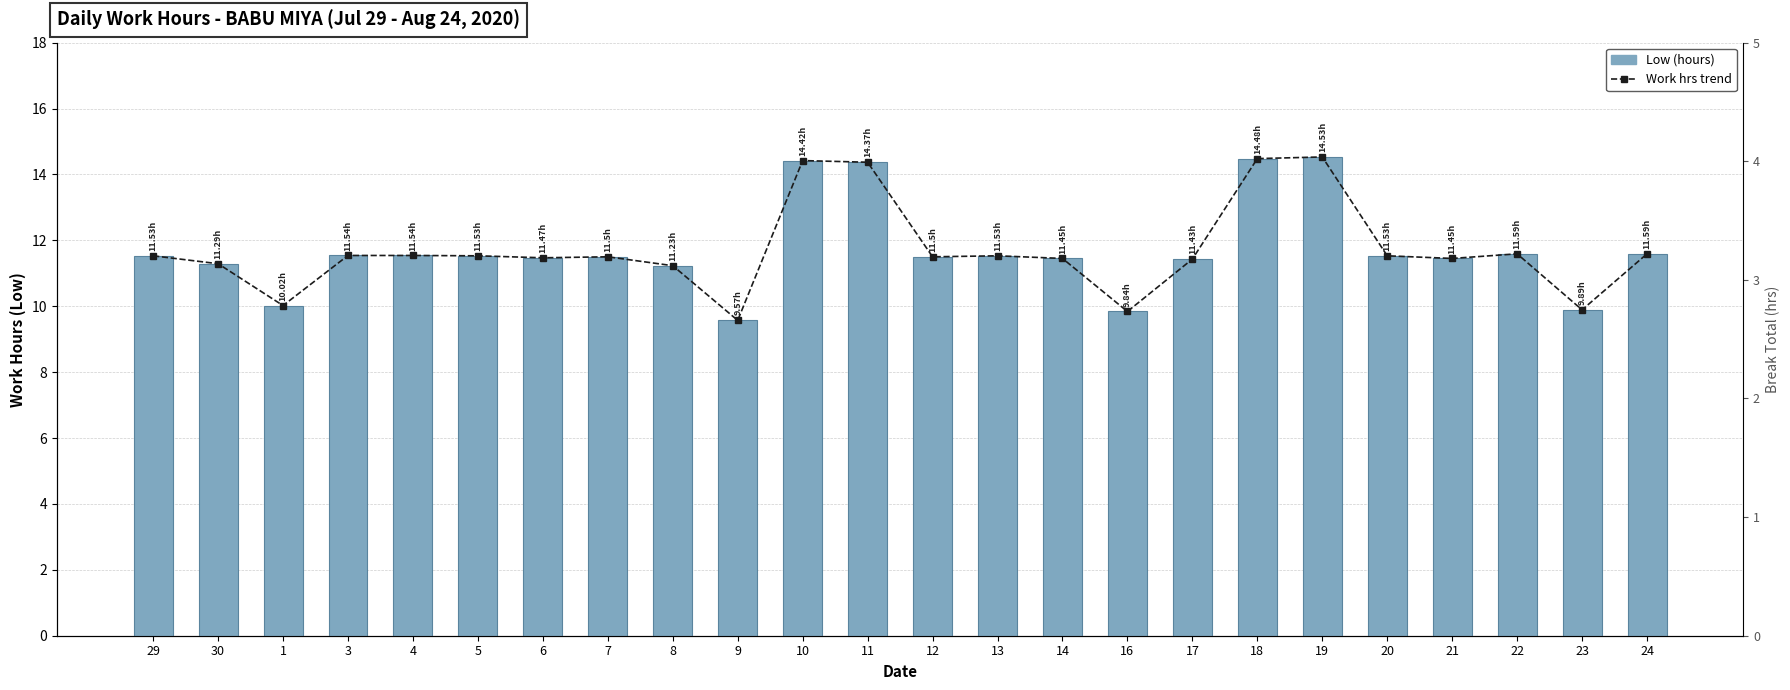

Which series has the largest total across all categories?

Work hrs trend